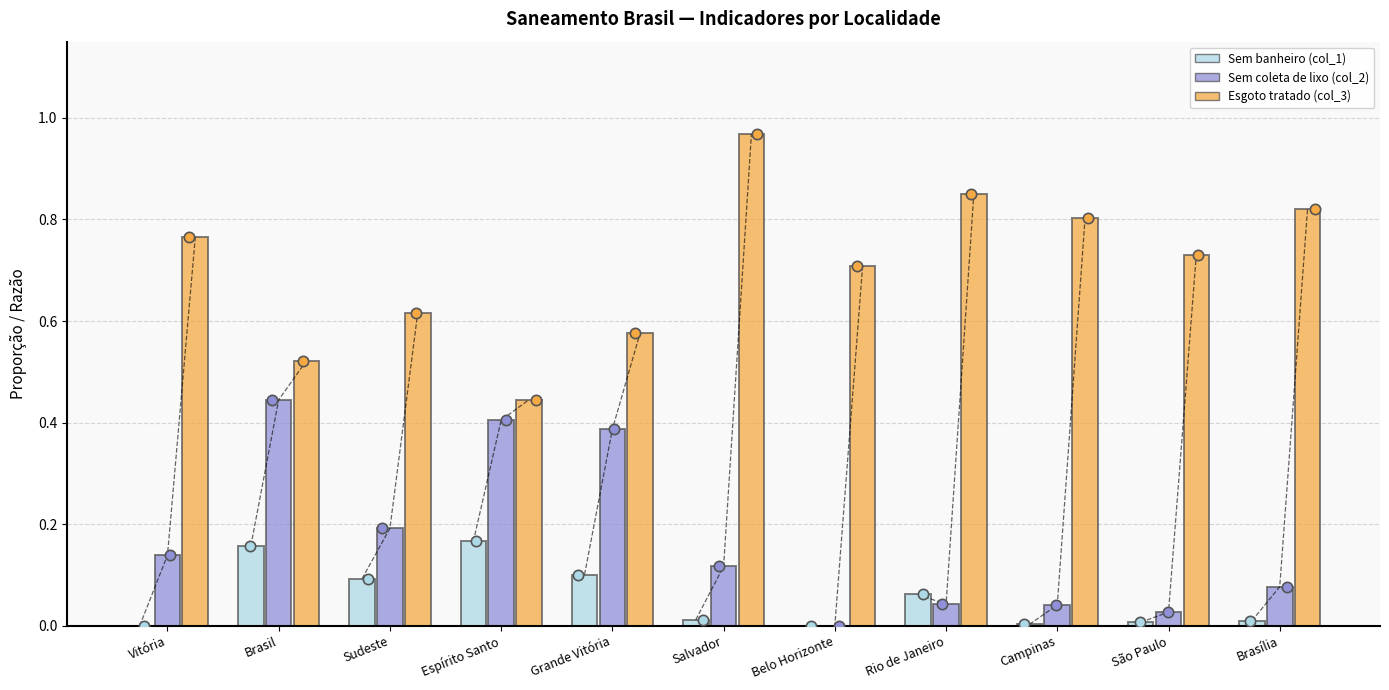

What are all the series names shown in the legend?

Sem banheiro (col_1), Sem coleta de lixo (col_2), Esgoto tratado (col_3)